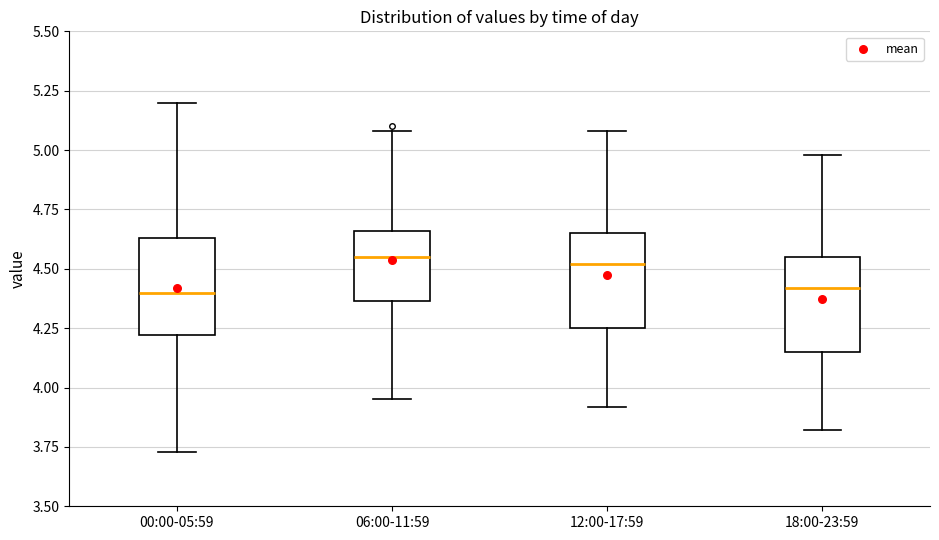

Reading left to right, read every box against the y-axis: the position of its median line, the range the box covers, and the ends of its whiskers. The values are not printed on the chart, so give them approximately, as read against the axis.

00:00-05:59: median 4.40, box 4.20 to 4.65, whiskers 3.75 to 5.20
06:00-11:59: median 4.55, box 4.35 to 4.65, whiskers 3.95 to 5.10
12:00-17:59: median 4.50, box 4.25 to 4.65, whiskers 3.90 to 5.10
18:00-23:59: median 4.40, box 4.15 to 4.55, whiskers 3.80 to 5.00